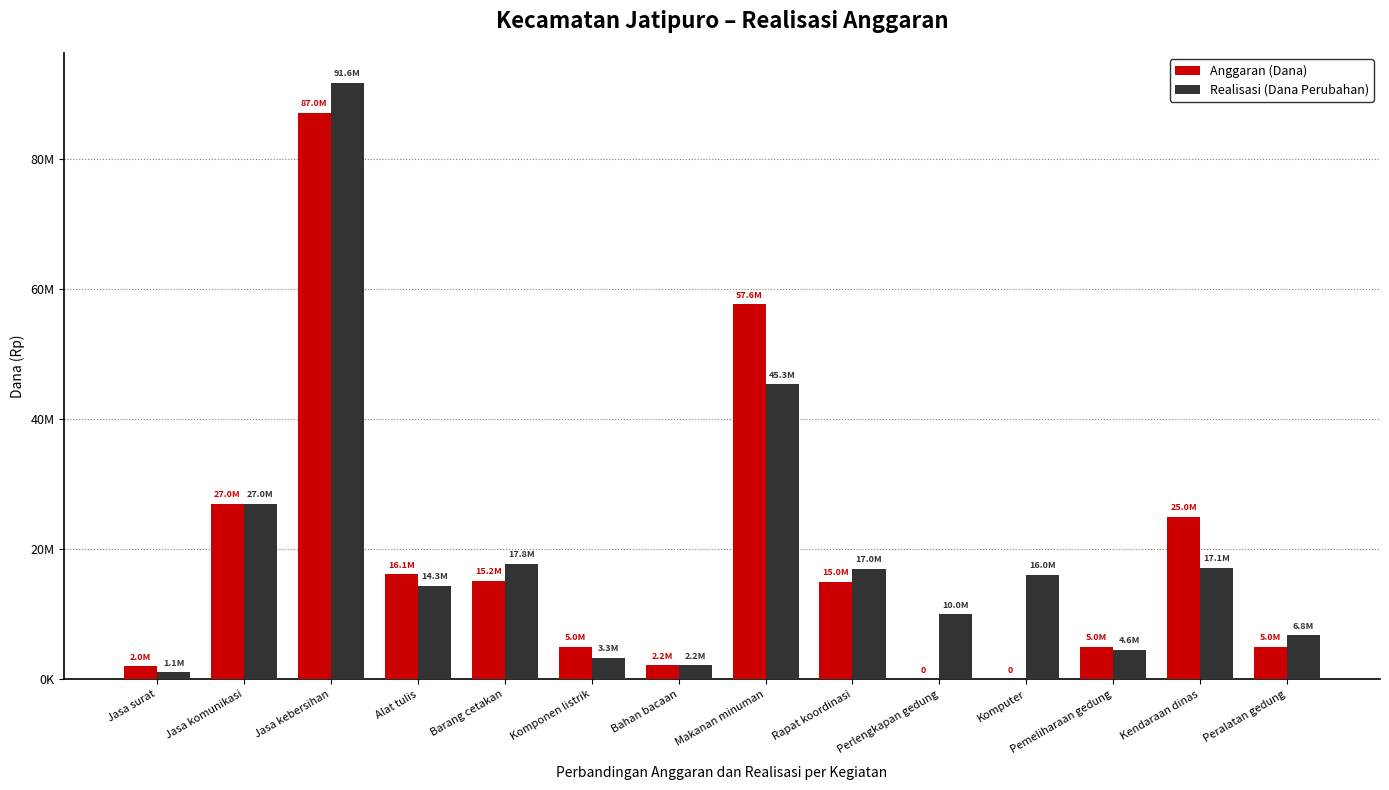

What are all the series names shown in the legend?

Anggaran (Dana), Realisasi (Dana Perubahan)